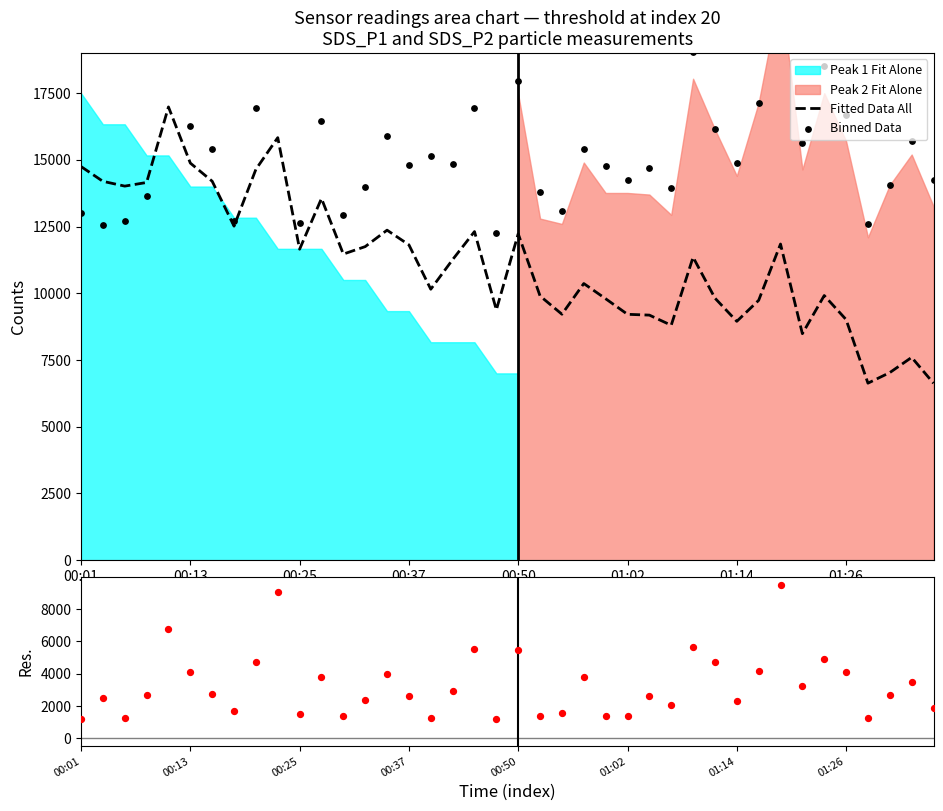

Which series reaches the minimum Y coordinate?

Residuals